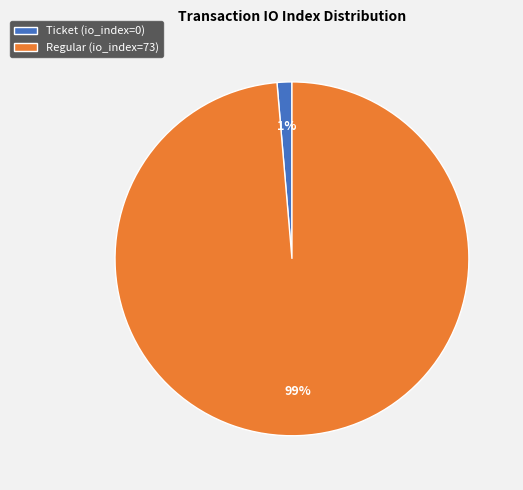

To the nearest percent, what percentage of the pie is Regular (io_index=73)?

99%